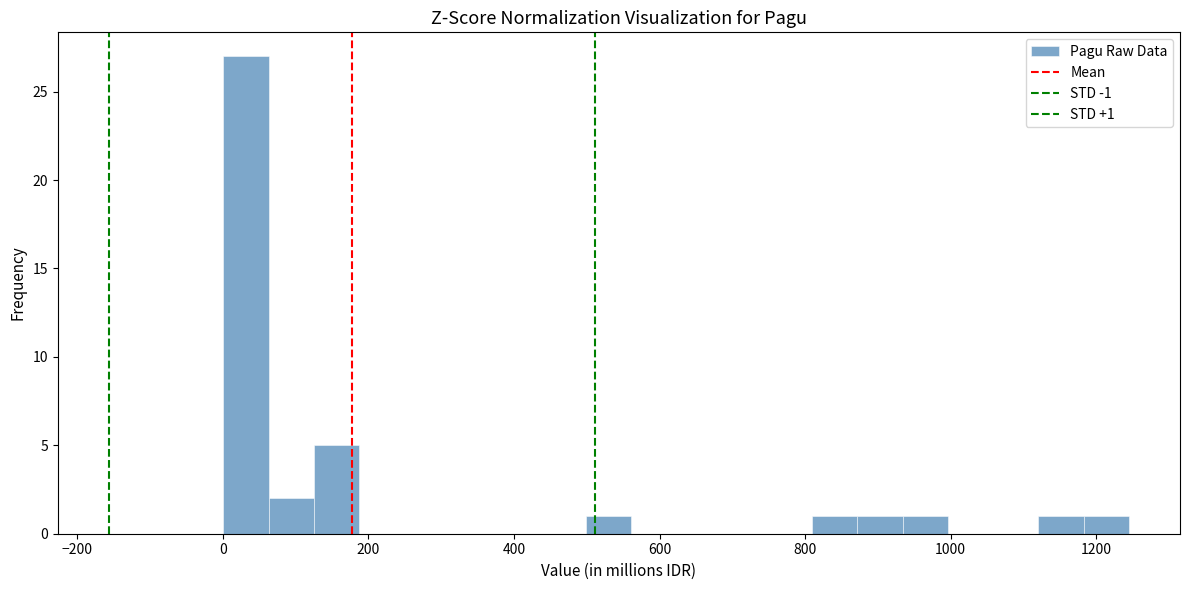

Around what value on the x-axis is the tallest bar? Give the approximate position of its centre, as read against the axis.

40